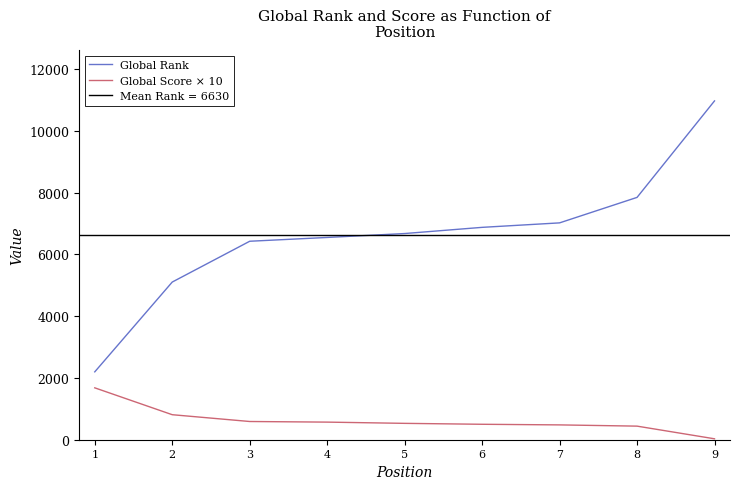

How many series are shown in this chart?

2